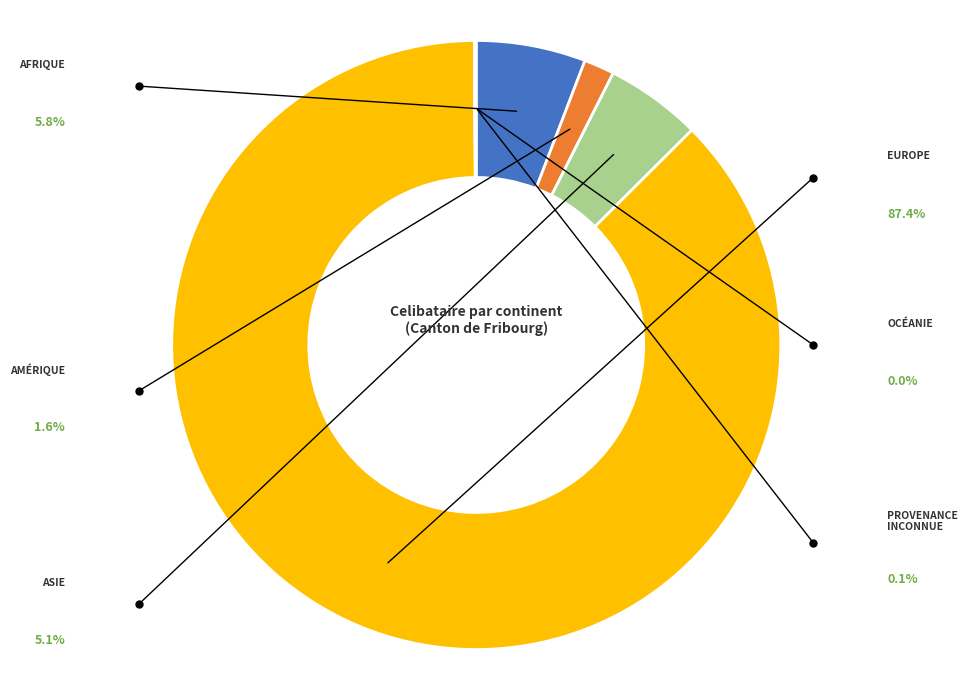

Is there a majority slice in this chart?

Yes